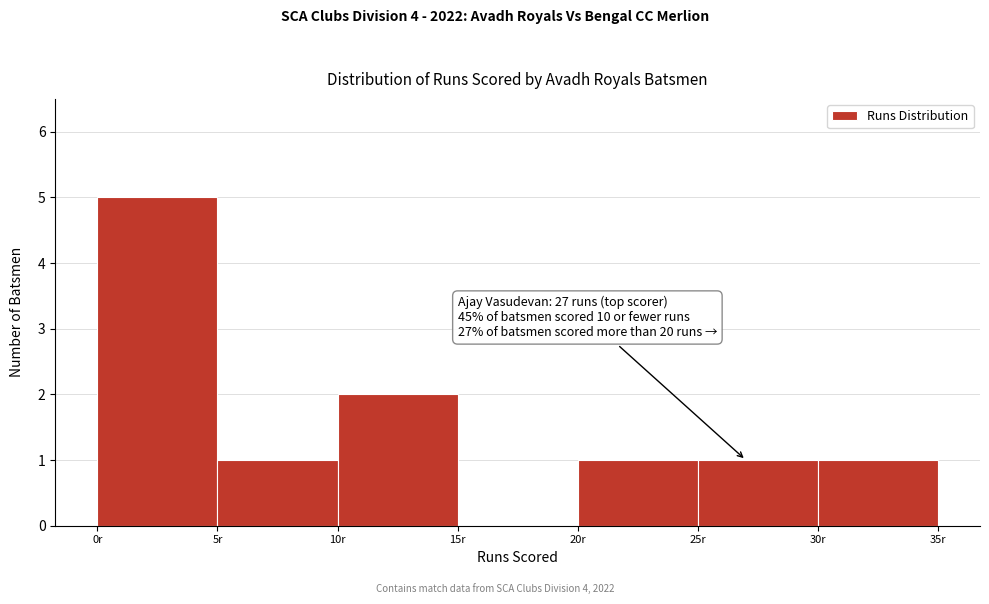

Over which range of the x-axis is the bar tallest?

0 to 5